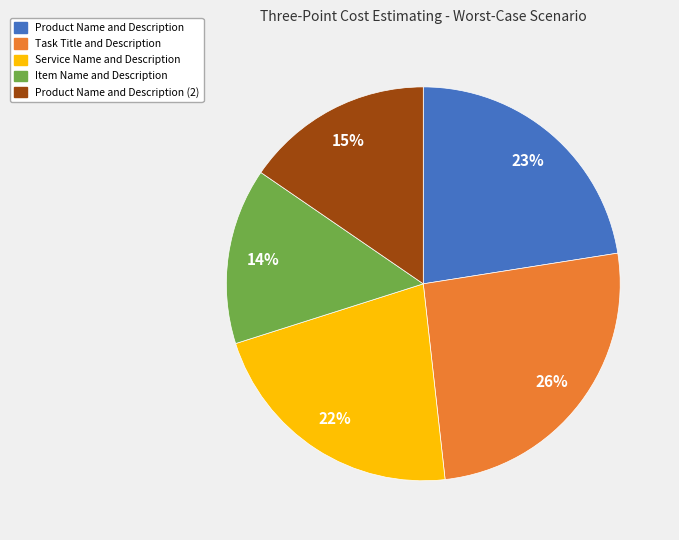

True or false: Product Name and Description (2) accounts for 15% of the total.

True